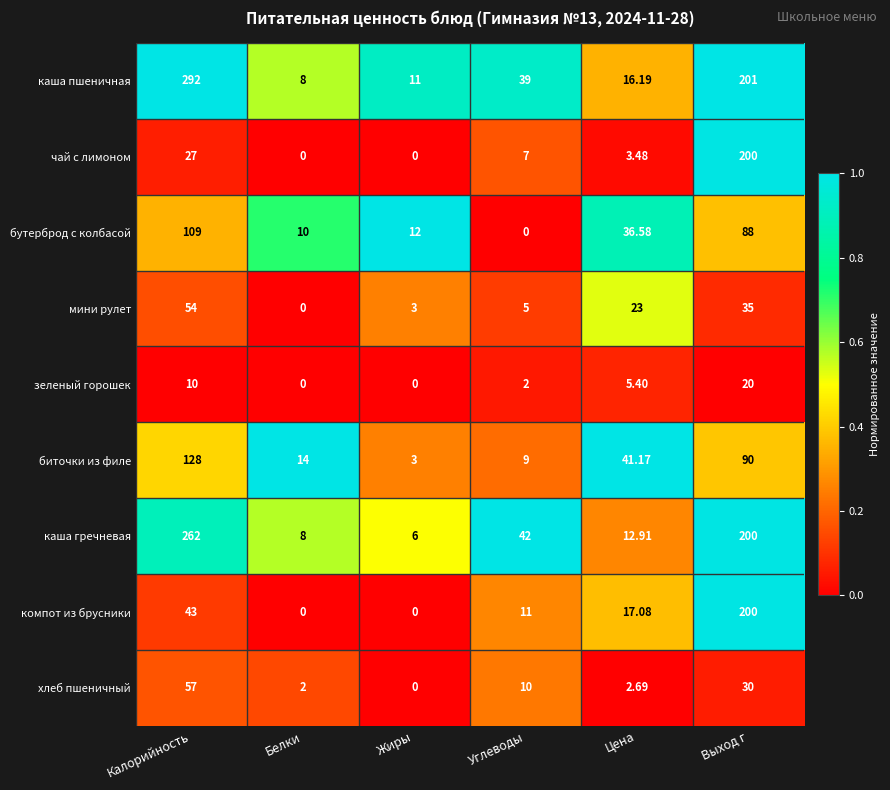

At which category is the sum across all series the highest?

Выход г